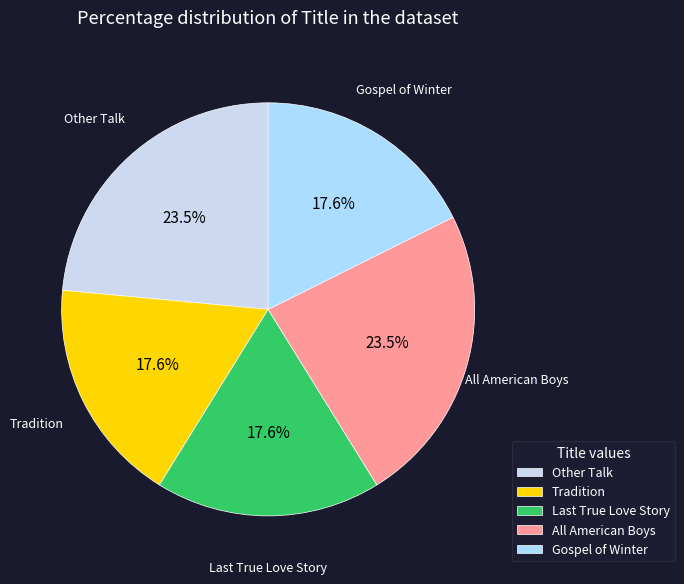

To the nearest percent, what is the average slice percentage?

20%